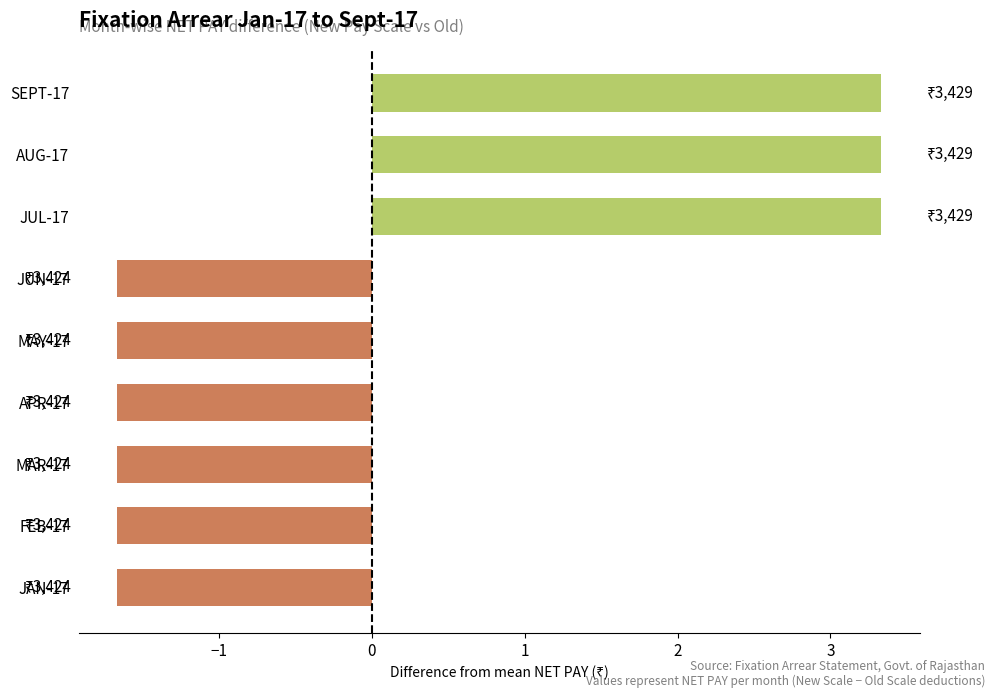

Reading bottom to top, what are all the values shown in this chart?

JAN-17=-1.7	FEB-17=-1.7	MAR-17=-1.7	APR-17=-1.7	MAY-17=-1.7	JUN-17=-1.7	JUL-17=3.3	AUG-17=3.3	SEPT-17=3.3